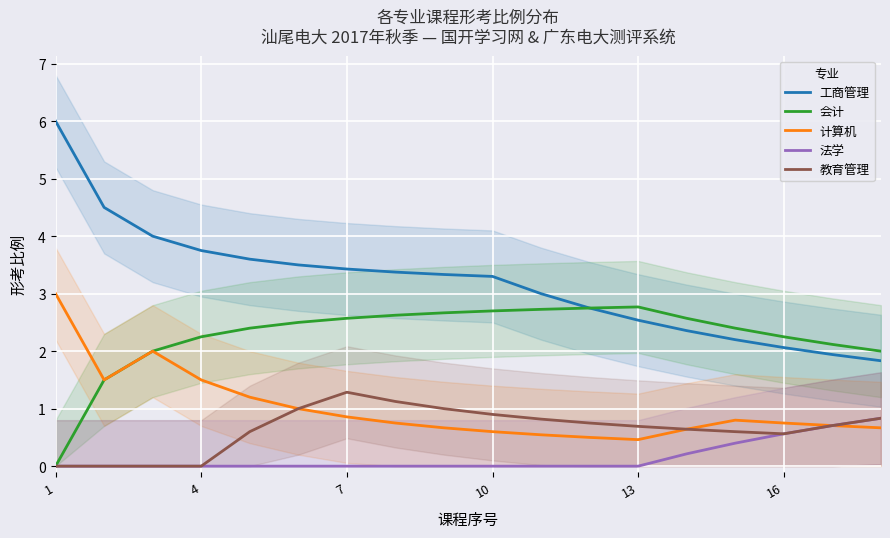

The value of 会计 at 7 is 2.6. True or false?

True